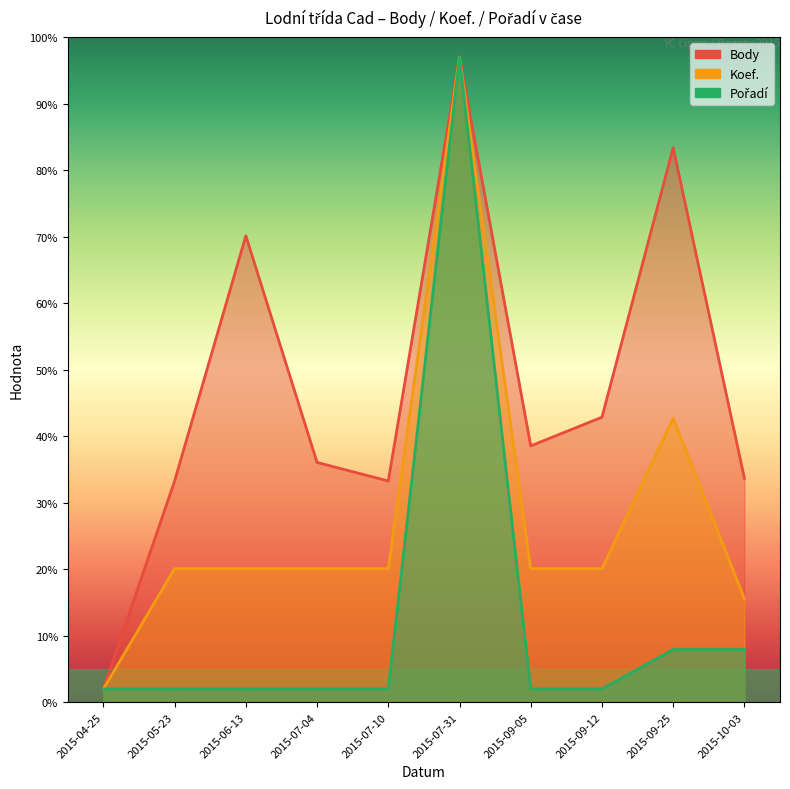

The value of Pořadí at 2015-10-03 is 13.5. True or false?

False